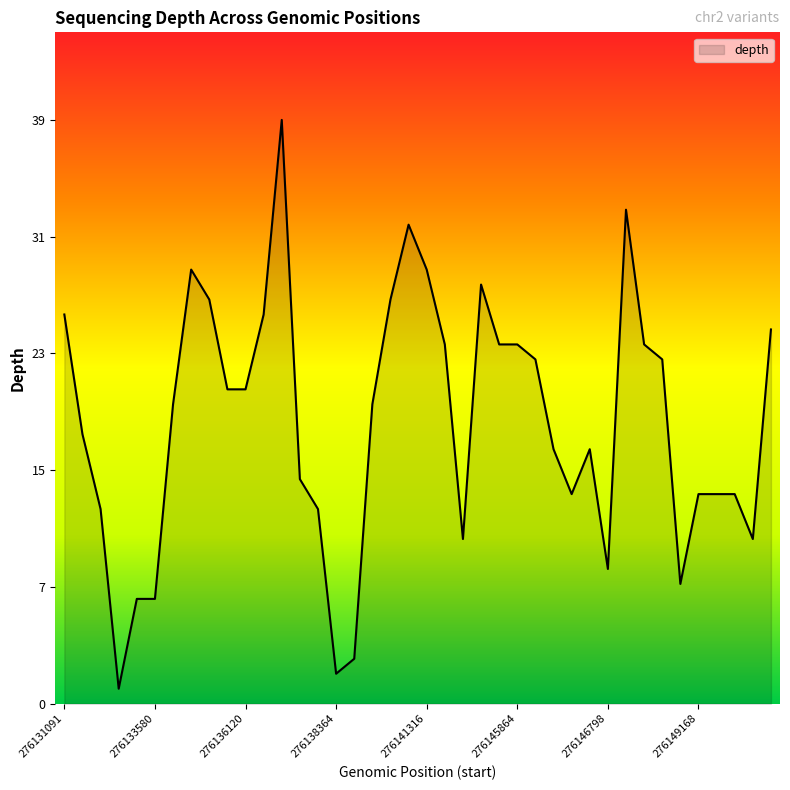

Is this an area chart (filled region under the line)?

Yes